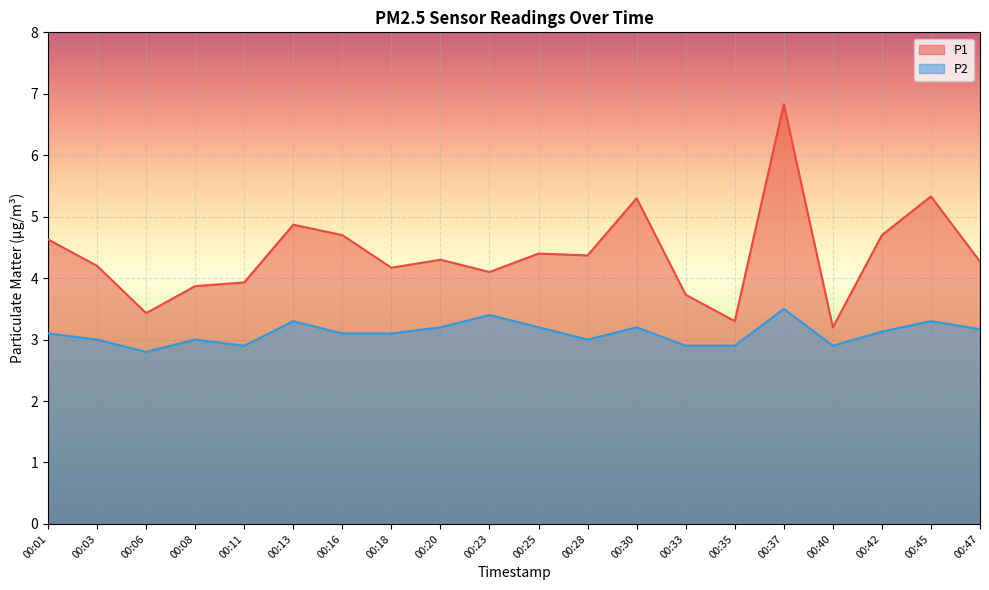

Where does the P2 series first go above 3?

00:01